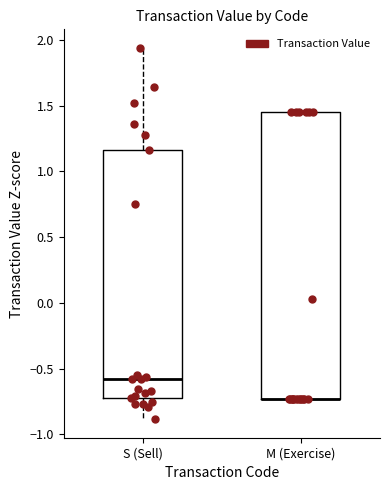

Reading left to right, read every box against the y-axis: the position of its median line, the range the box covers, and the ends of its whiskers. The values are not printed on the chart, so give them approximately, as read against the axis.

S (Sell): median -0.60, box -0.70 to 1.15, whiskers -0.90 to 1.95
M (Exercise): median -0.75 (drawn on the box's lower edge), box -0.75 to 1.45, whiskers -0.75 to 1.45